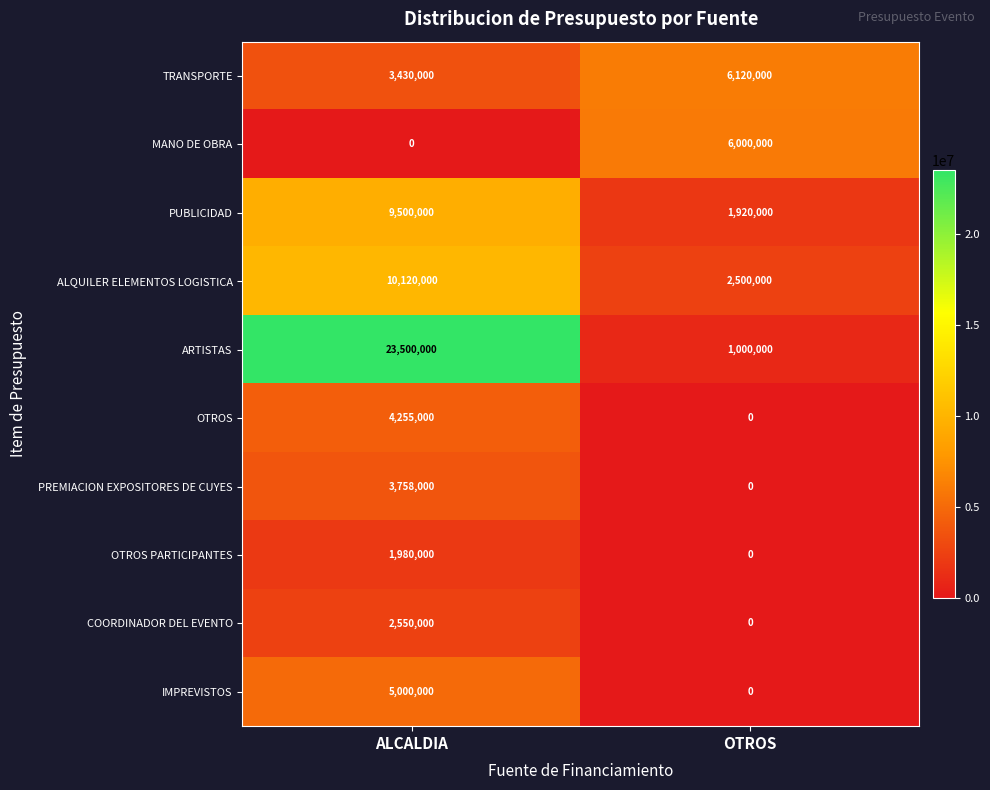

Reading right to left, transcribe all the data shown in this chart.

TRANSPORTE: 6120000	3430000
MANO DE OBRA: 6000000	0
PUBLICIDAD: 1920000	9500000
ALQUILER ELEMENTOS LOGISTICA: 2500000	10120000
ARTISTAS: 1000000	23500000
OTROS: 0	4255000
PREMIACION EXPOSITORES DE CUYES: 0	3758000
OTROS PARTICIPANTES: 0	1980000
COORDINADOR DEL EVENTO: 0	2550000
IMPREVISTOS: 0	5000000